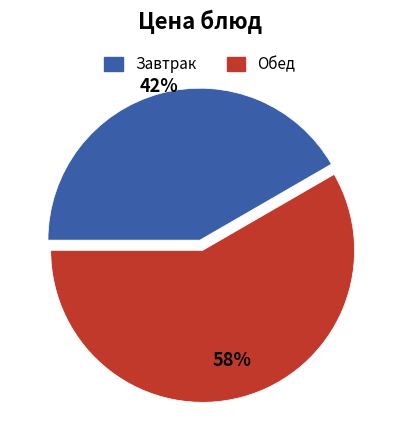

To the nearest percent, what is the average slice percentage?

50%